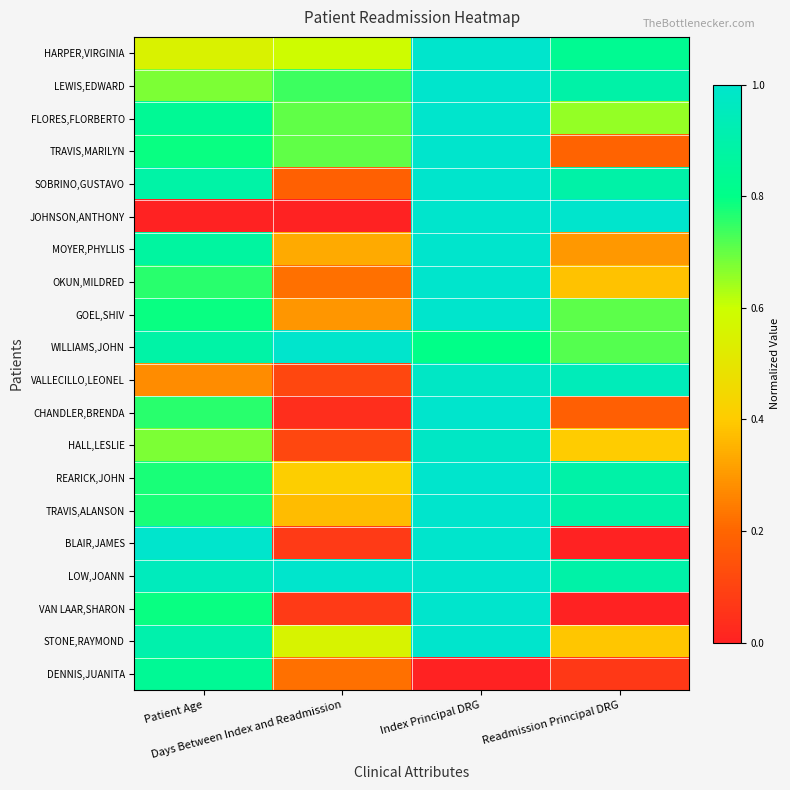

What is the total value across all series at Patient Age?

14.8